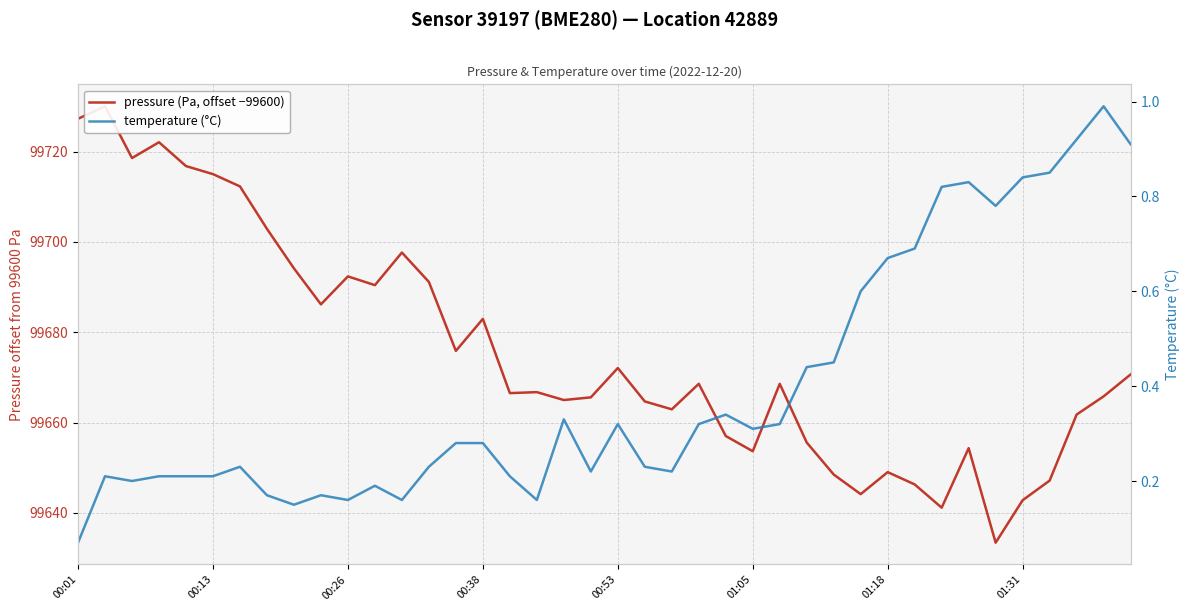

List the series in order of their peak value, highest first.

pressure (Pa, offset −99600), temperature (°C)